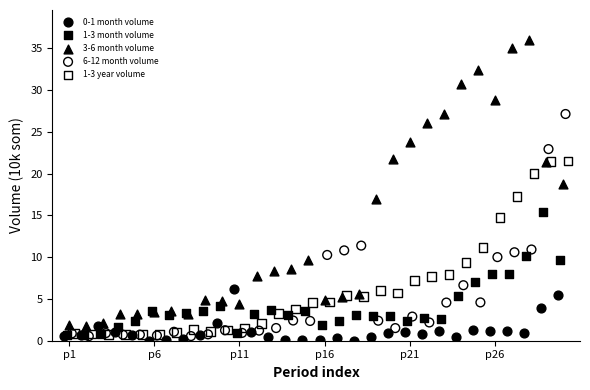

Which series has the largest Y range (max minus min)?

3-6 month volume